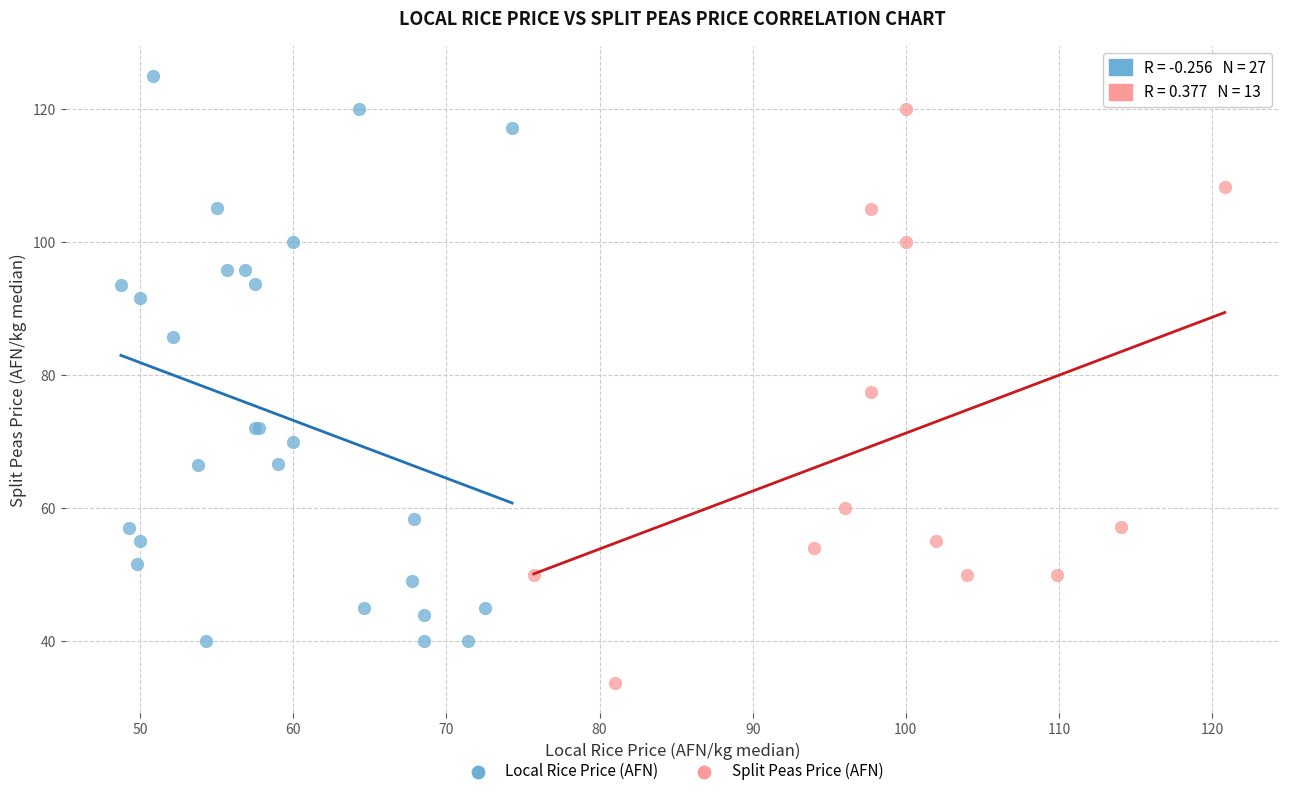

Which series contains the highest Y value?

Local Rice Price (AFN)